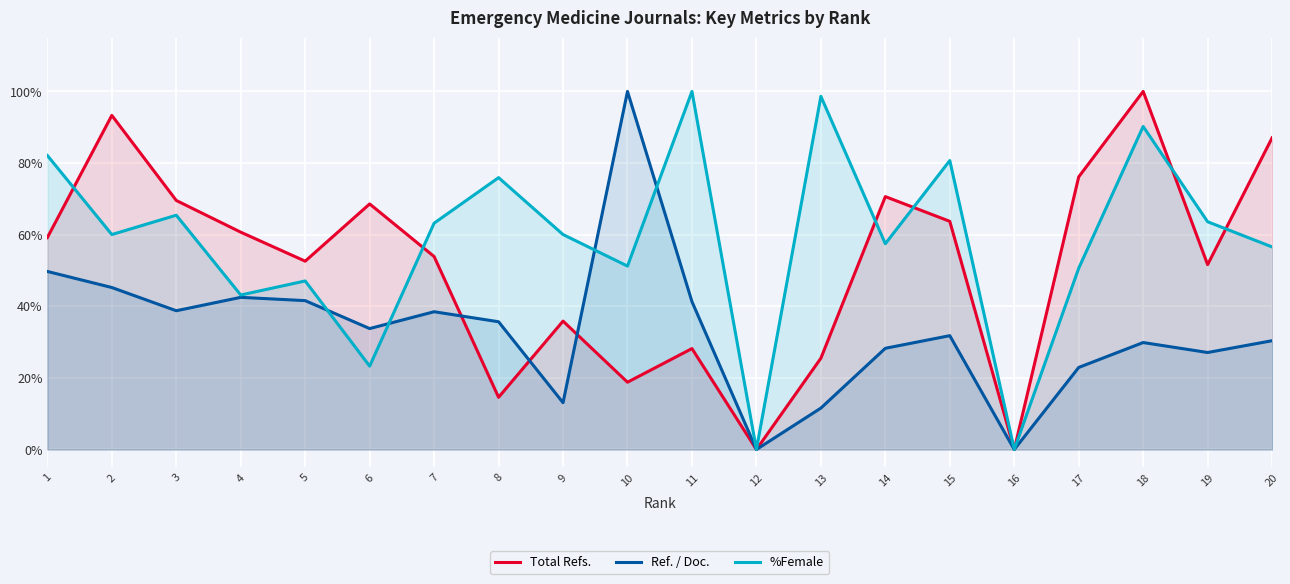

How many lines are shown in the chart?

3